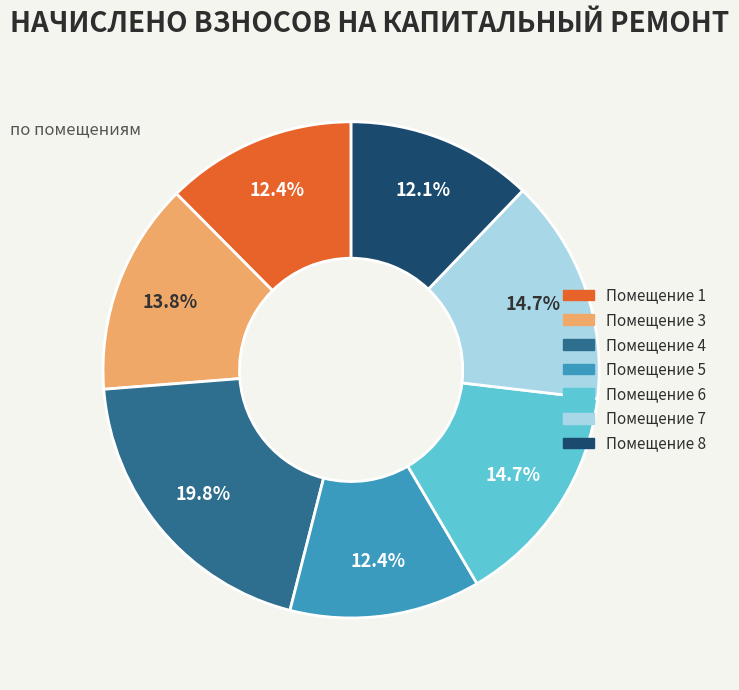

Approximately how many times larger is the value at Помещение 6 compared to Помещение 3?

1.1